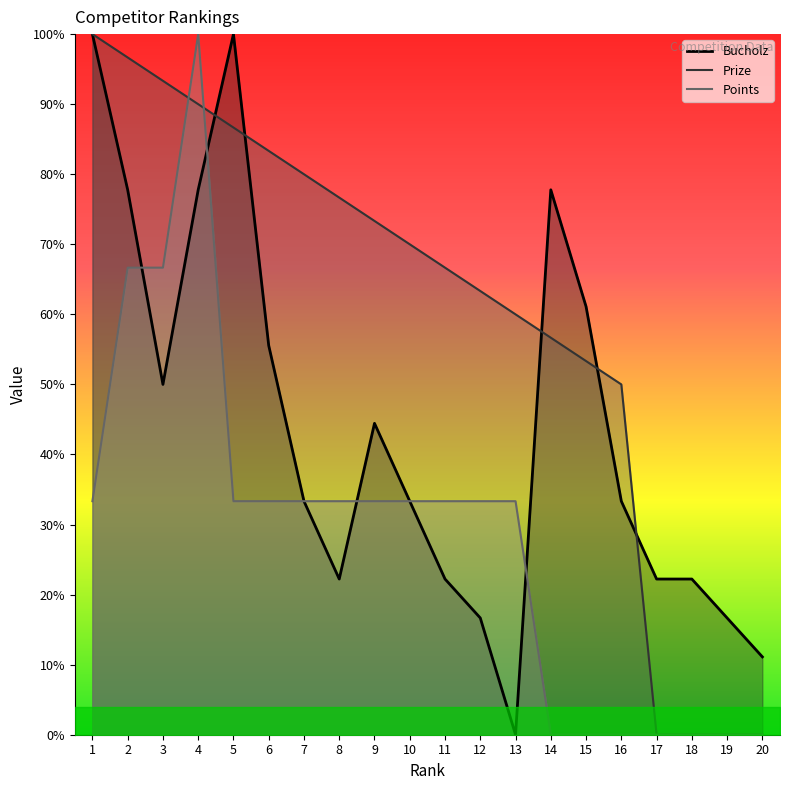

Does the chart display data point markers on the line(s)?

No